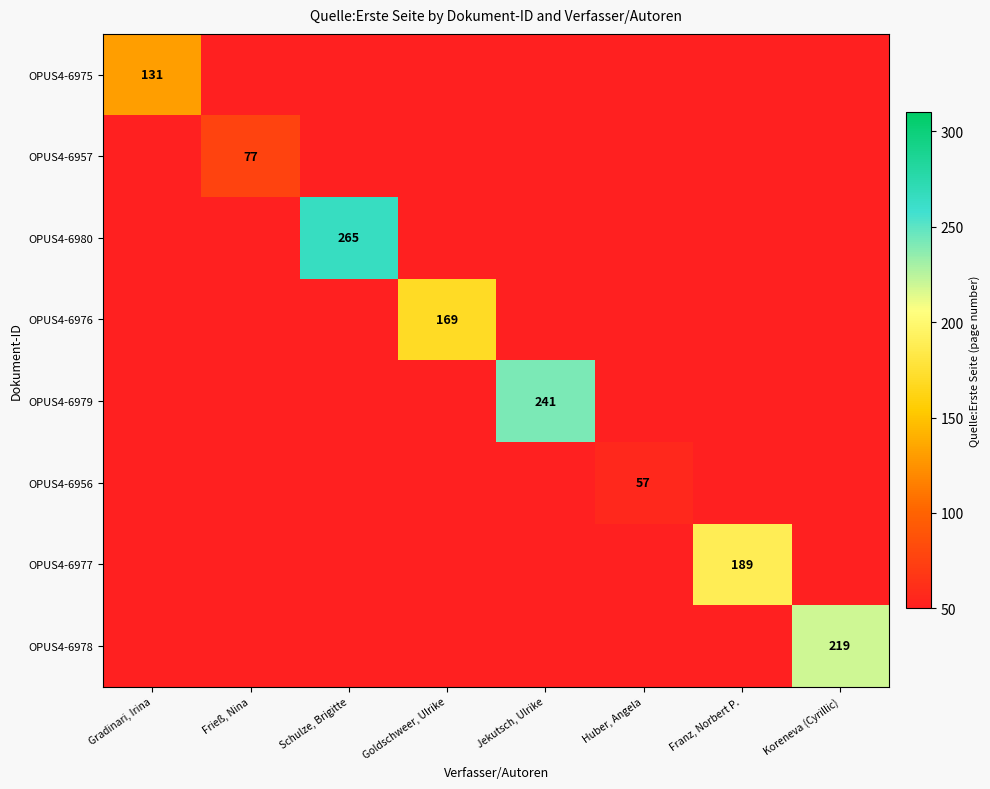

At how many categories does at least one series exceed 98?

6